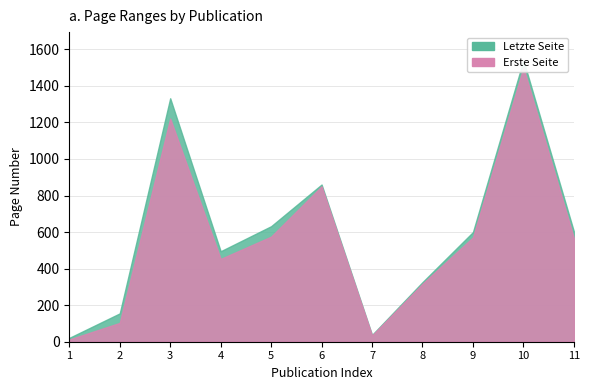

What is the sum of all Letzte Seite values?

6601